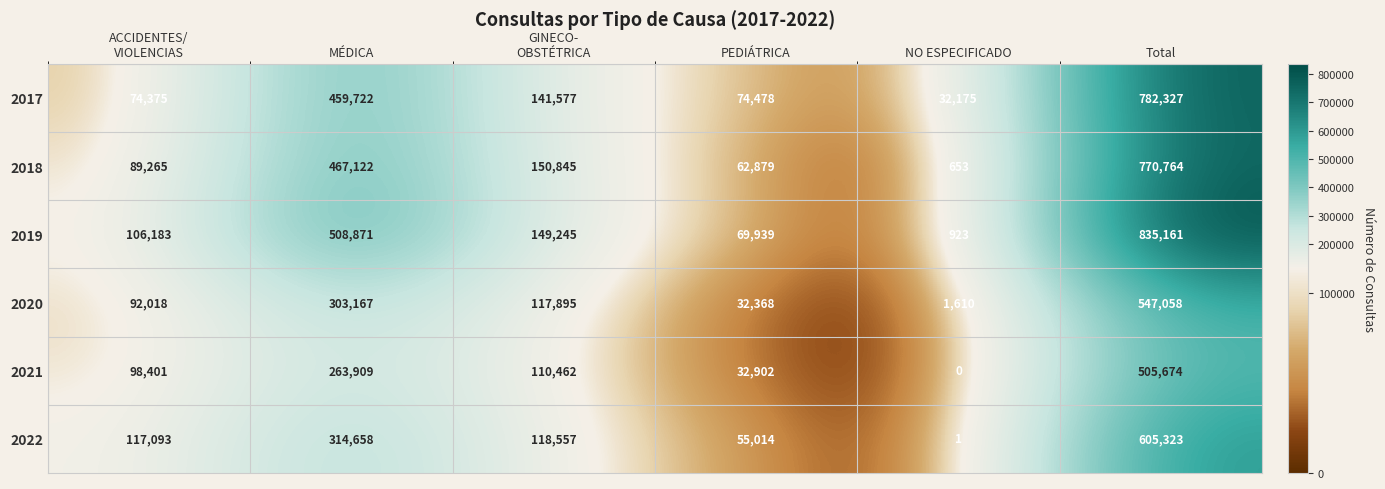

The value of 2021 at PEDIÁTRICA is 32902. True or false?

True